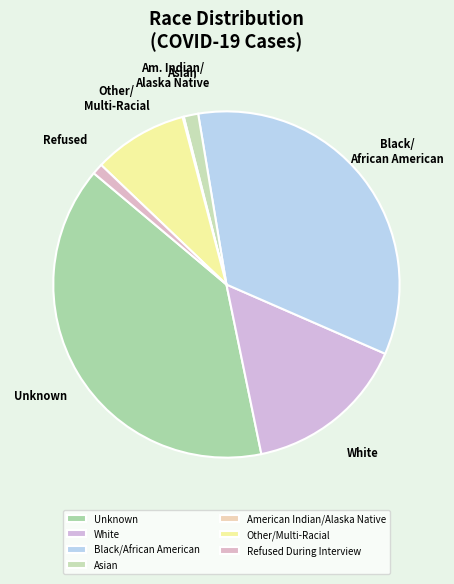

Approximately how many times larger is the value at White compared to Refused During Interview?

15.0